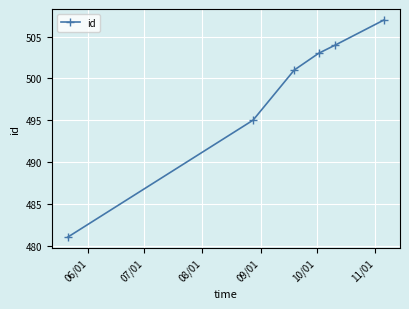

What is the difference between the maximum and minimum values?

26